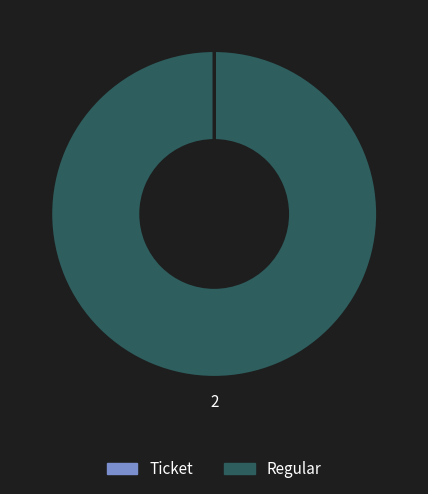

Is it true that Regular is 91% of the pie?

False